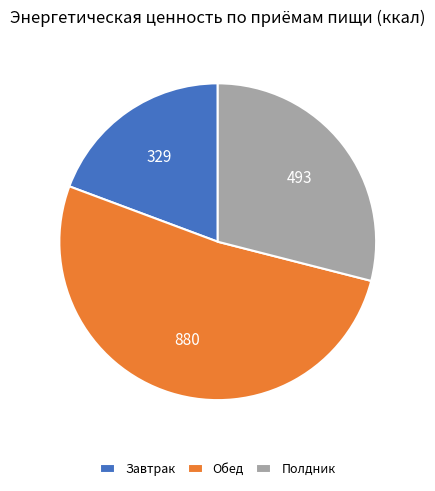

Is the sum of Обед and Завтрак greater than half?

Yes